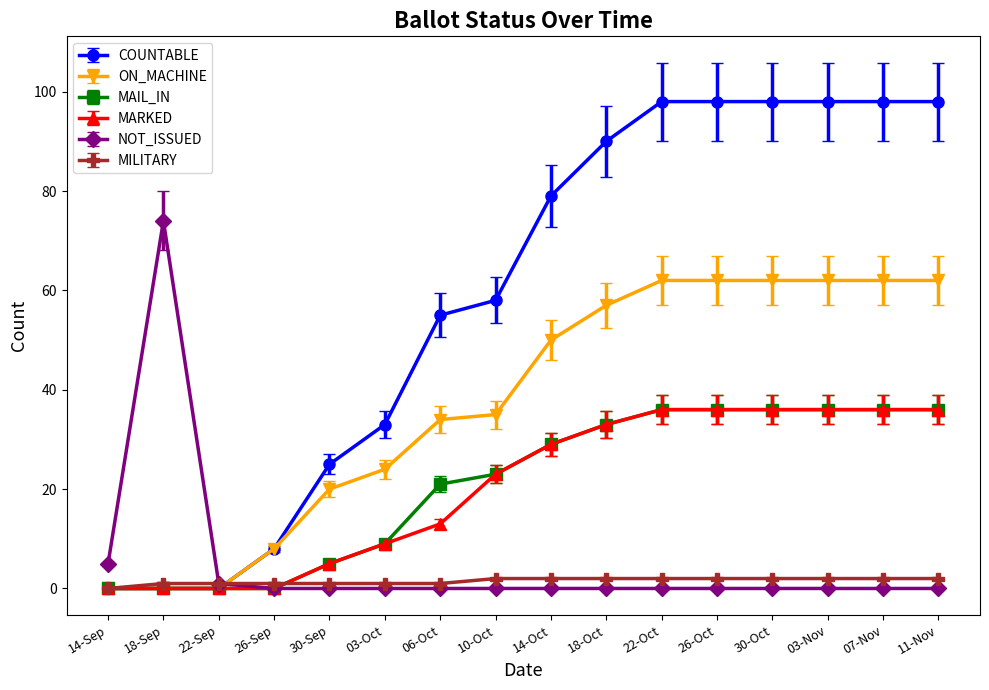

Is it true that ON_MACHINE equals 50 at 14-Oct?

True